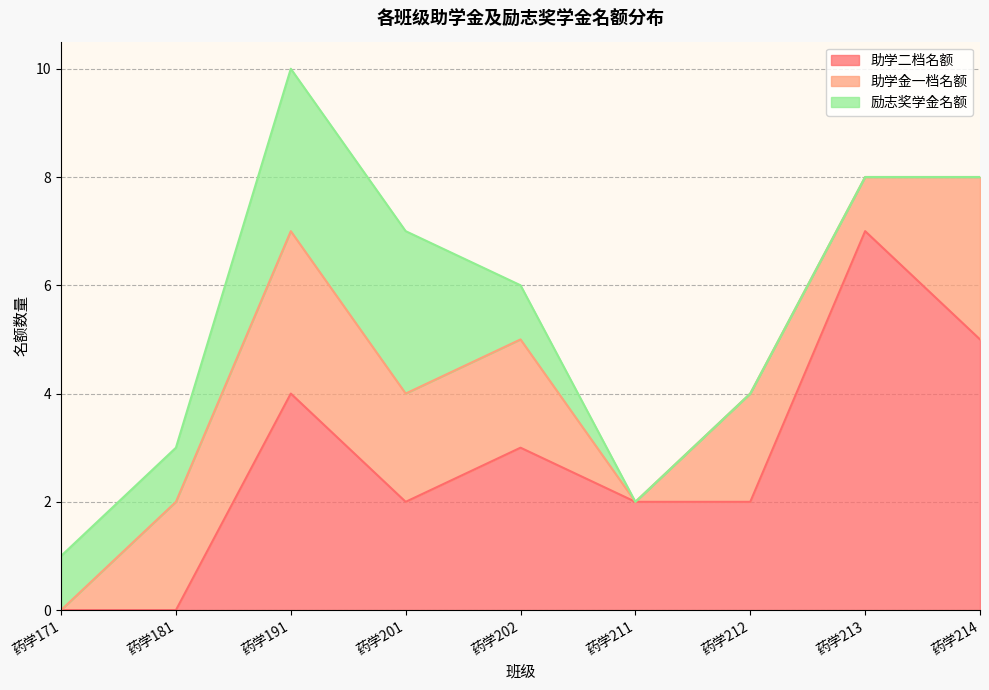

What is the value of the 助学二档名额 point at the 9th from the left?

5